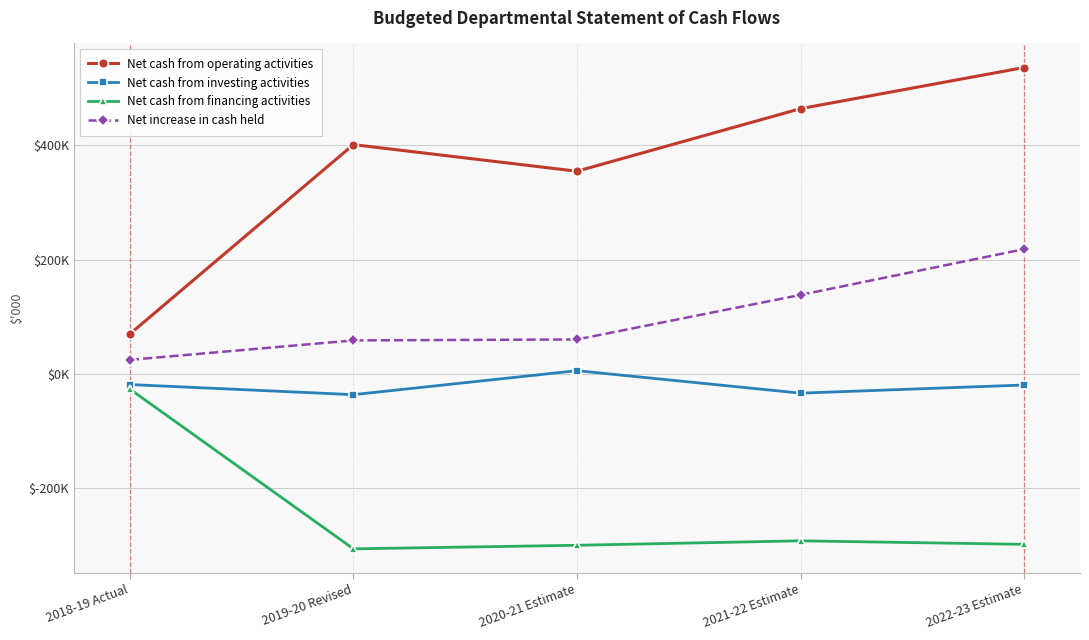

What are all the series names shown in the legend?

Net cash from operating activities, Net cash from investing activities, Net cash from financing activities, Net increase in cash held